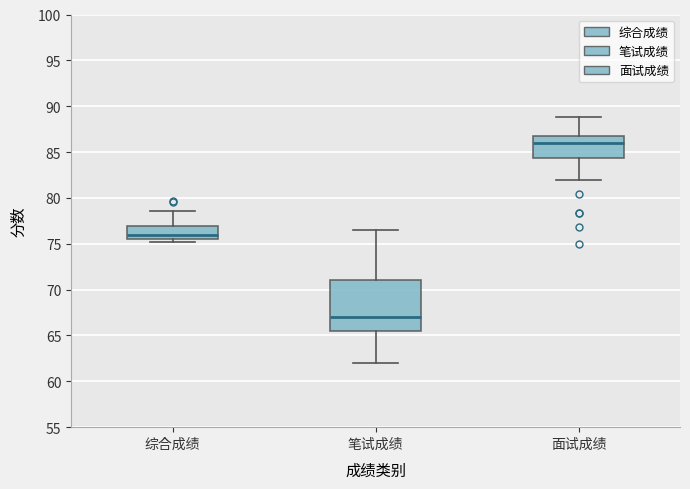

Which box has the lowest median line?

笔试成绩